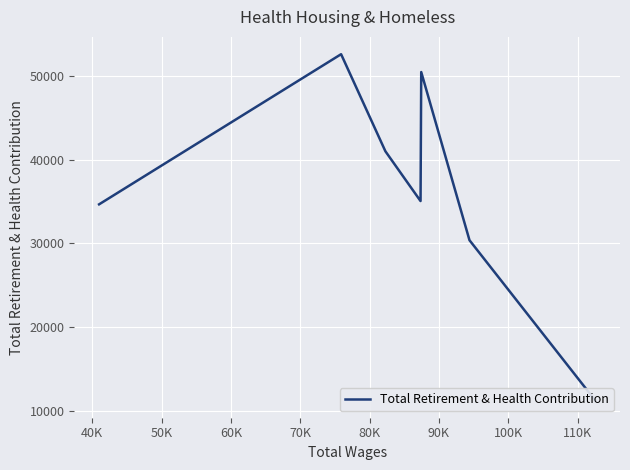

What is the value of the 5th point from the left?

35059